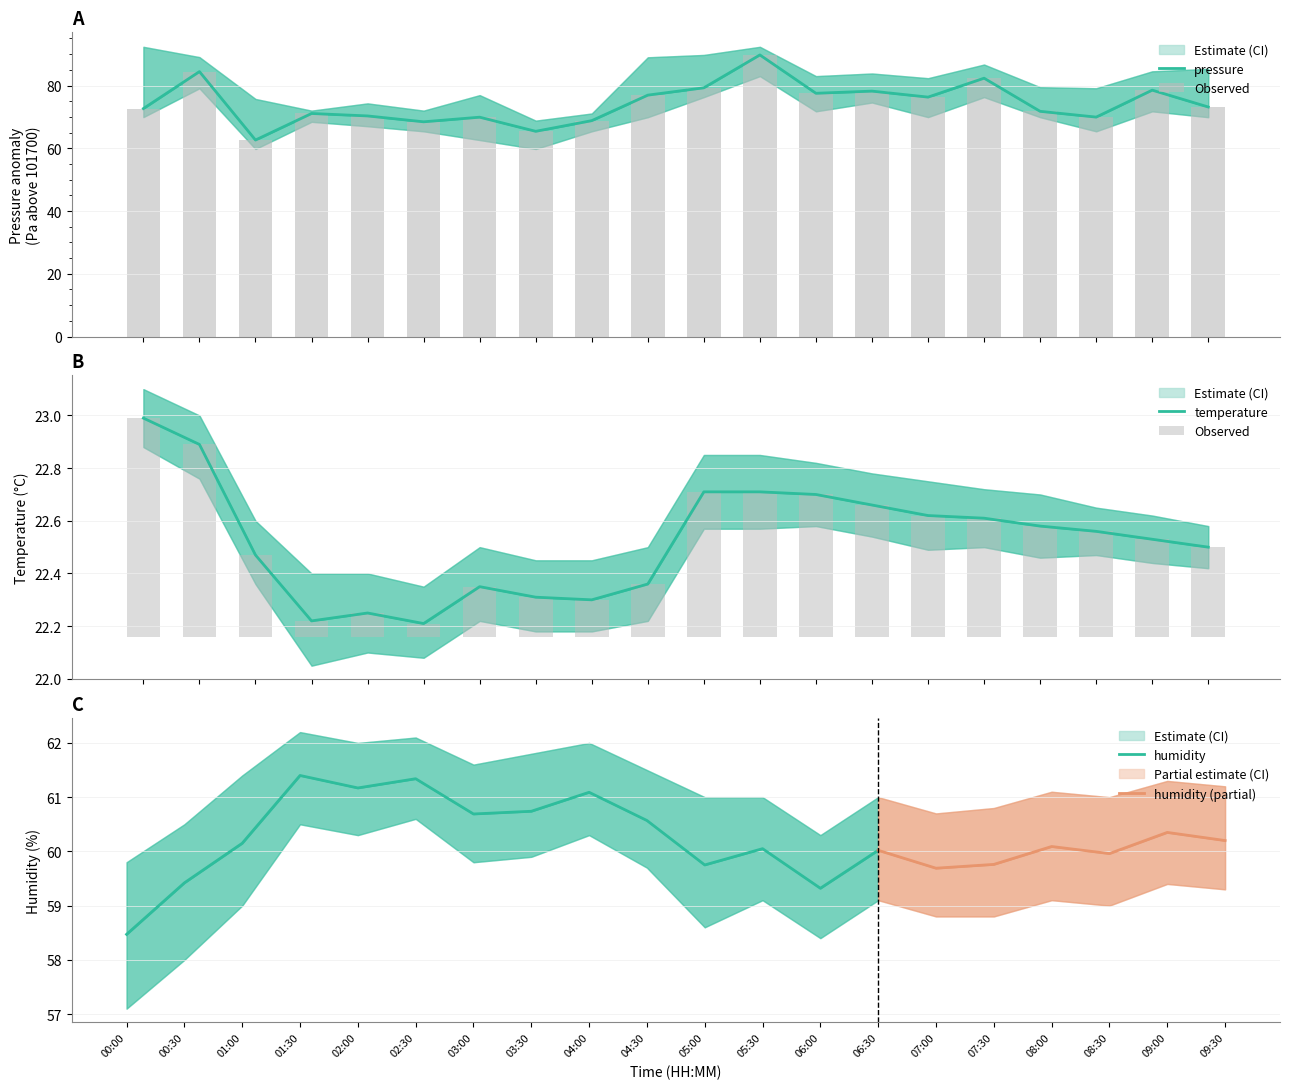

Is it true that pressure equals 23.0 at 09:00?

False